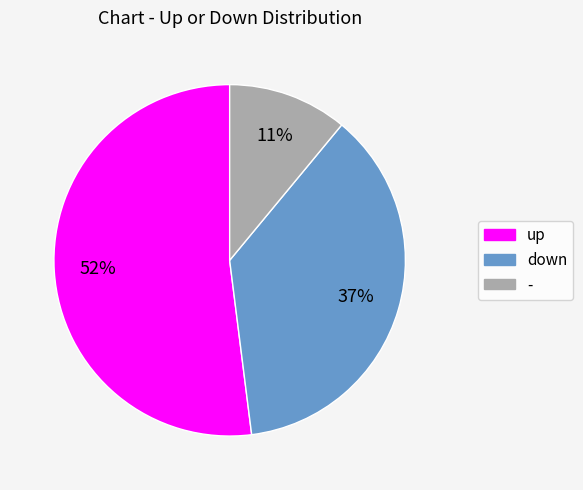

Approximately how many times larger is the value at down compared to -?

3.4